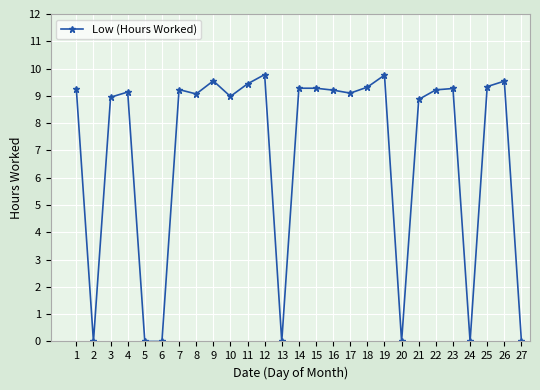

The chart shows a value of 9.3 at 25. True or false?

True